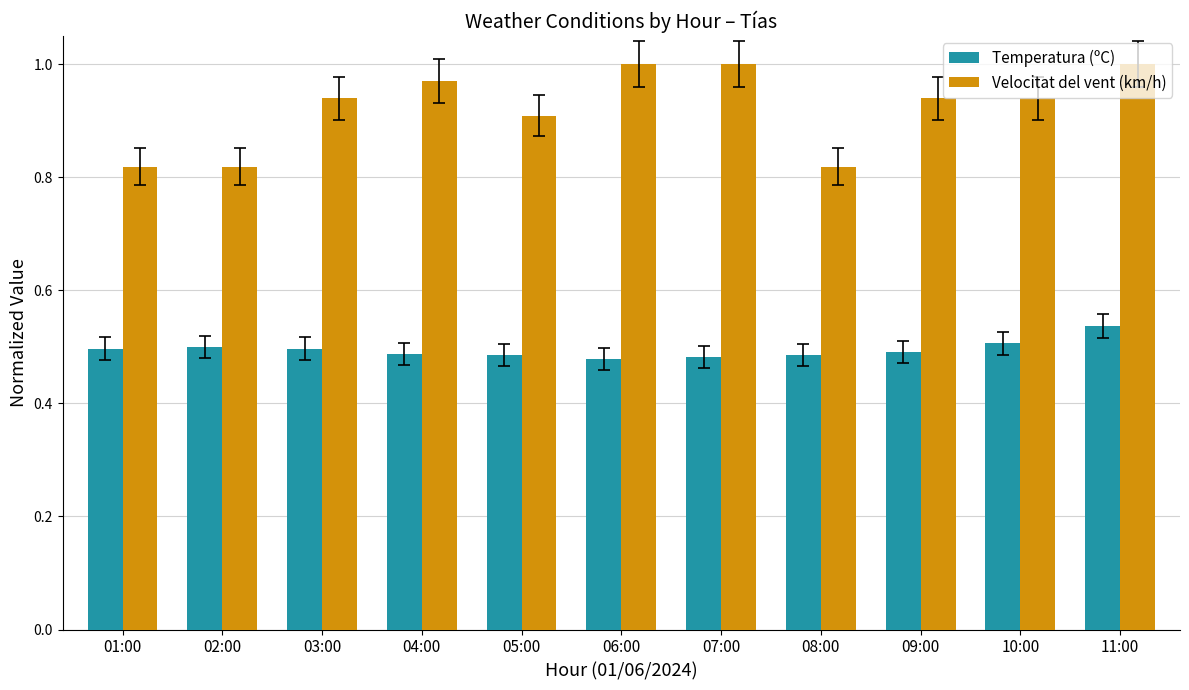

Is the value of Temperatura (ºC) at 11:00 greater than the value of Velocitat del vent (km/h) at 09:00?

No